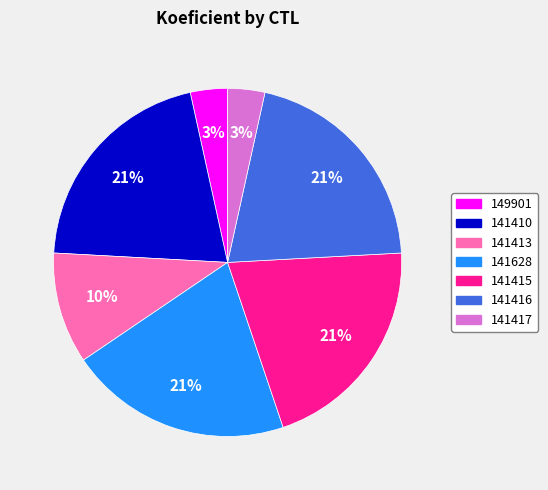

How many segments does this pie chart have?

7